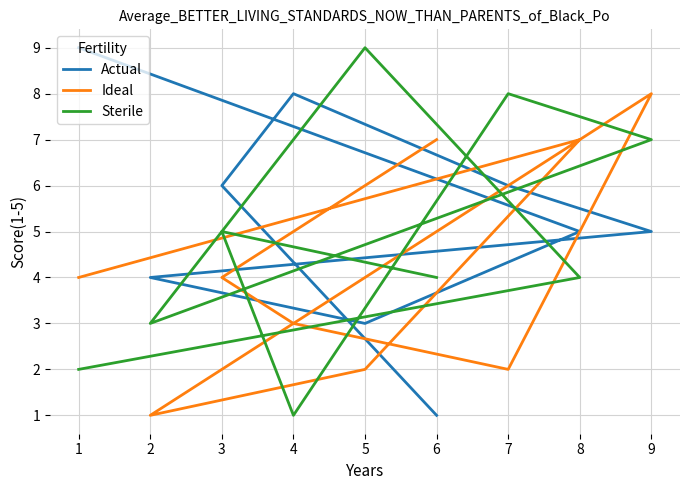

Which series has the largest total across all categories?

Actual